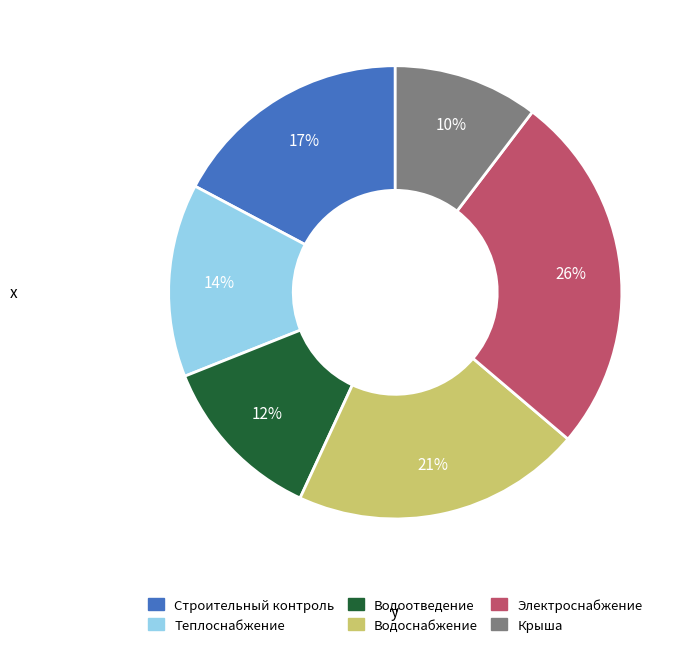

Does any single category account for the majority?

No